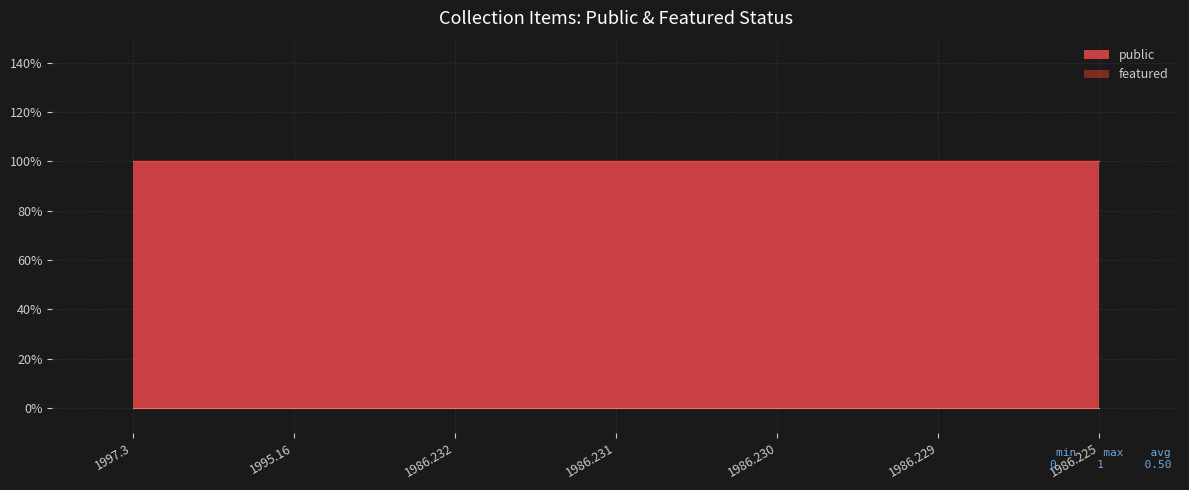

Reading left to right, what are all the values shown in this chart?

public: 1	1	1	1	1	1	1
featured: 0	0	0	0	0	0	0